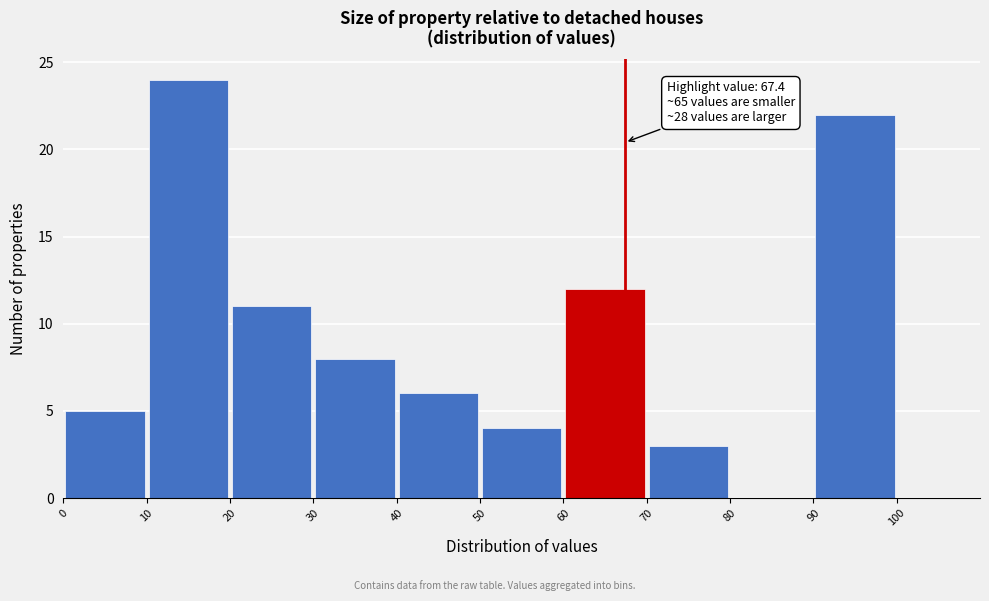

Which range on the x-axis has the tallest bar?

10 to 20